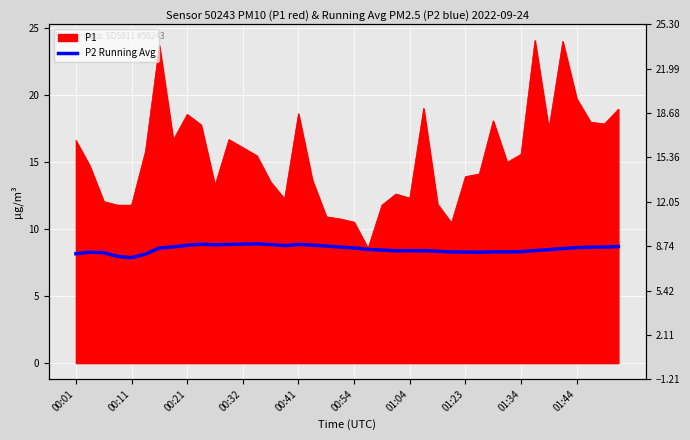

The chart shows a value of 8.5 at 34. True or false?

True